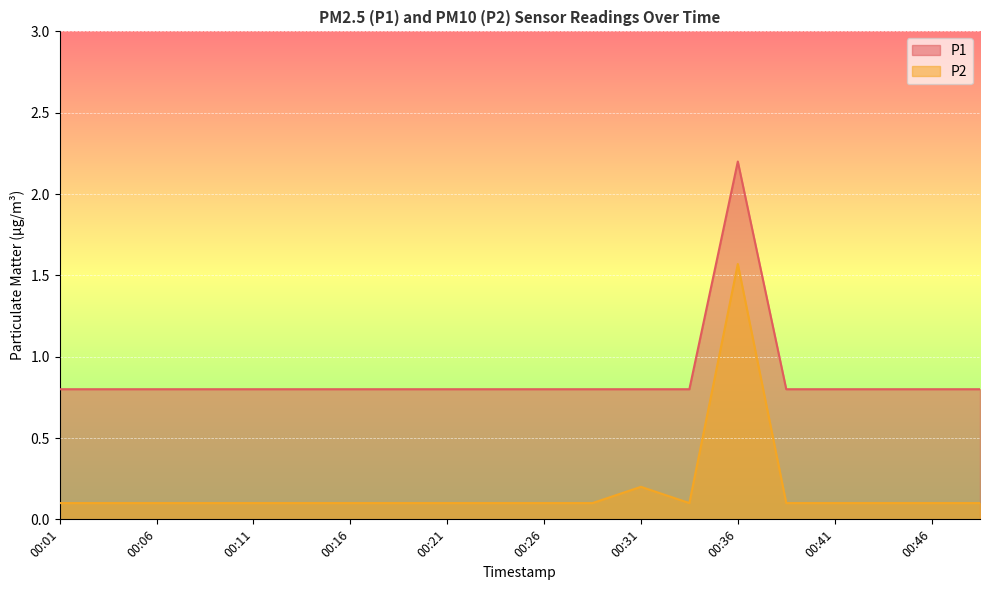

How many lines are shown in the chart?

2